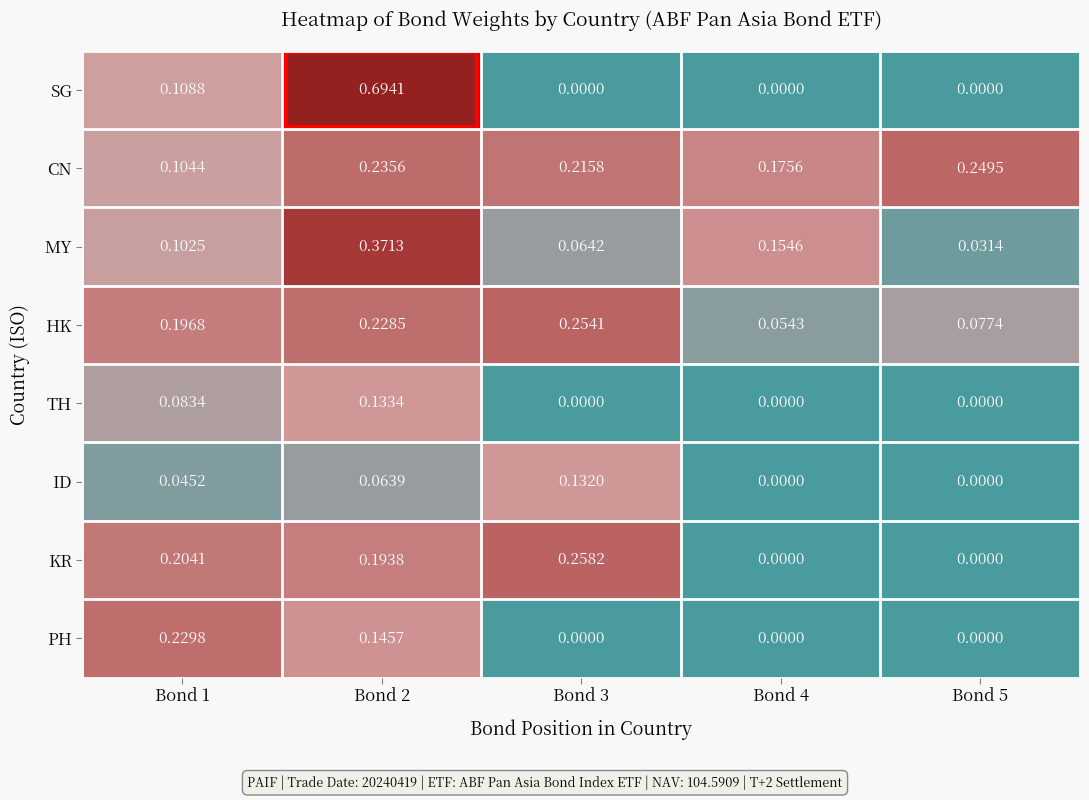

Is the value of HK at Bond 1 greater than the value of ID at Bond 5?

Yes